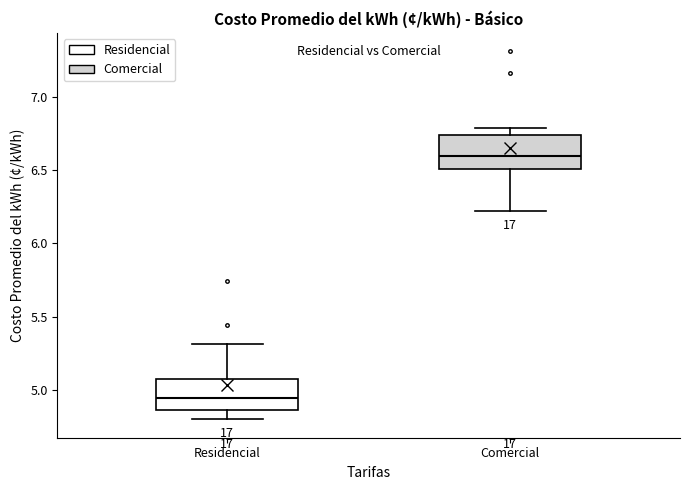

Where is the lower edge of the box for Residencial on the y-axis? The values are not printed on the chart, so give them approximately, as read against the axis.

4.85